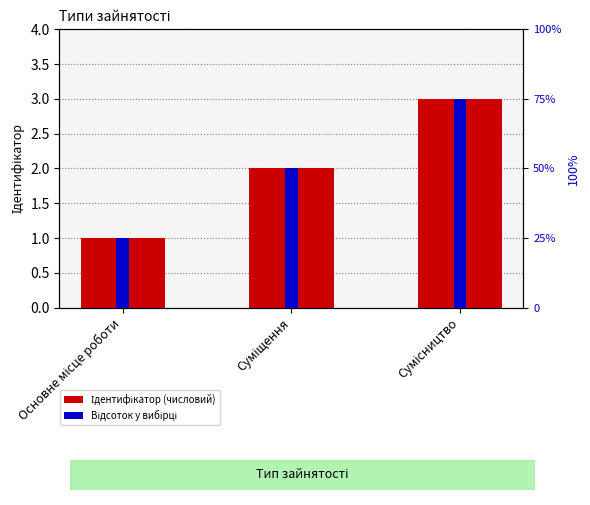

At which category does the chart reach its peak across all series?

Сумісництво